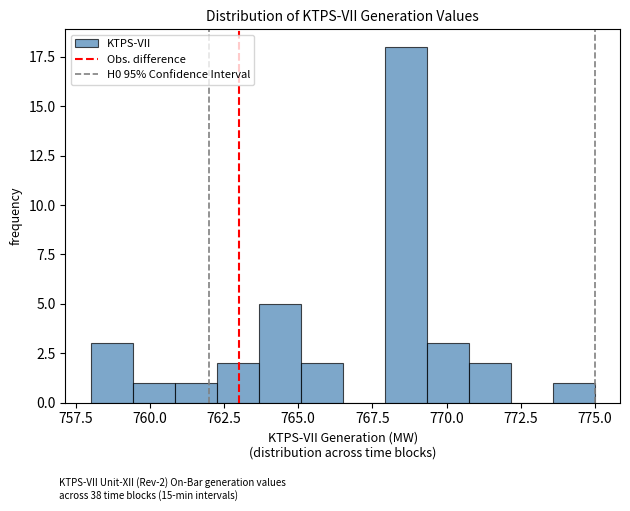

Read against the x-axis, roughly where is the centre of the tallest bar?

768.5